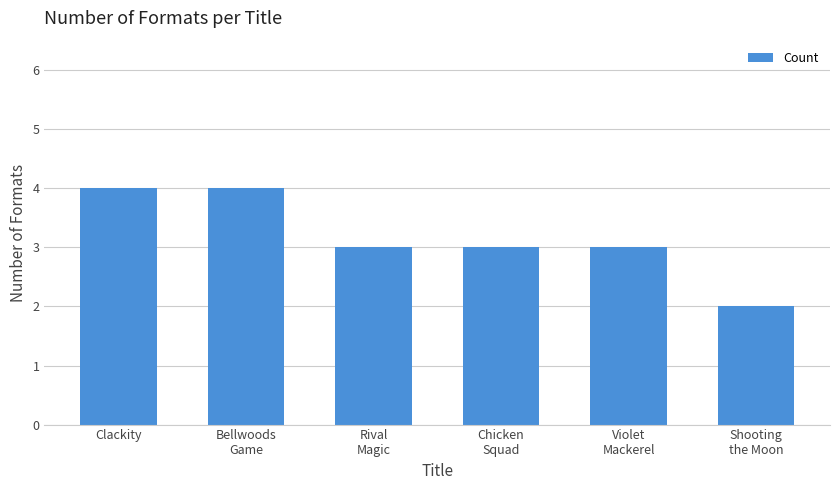

What is the change in value from Bellwoods
Game to Violet
Mackerel?

-1